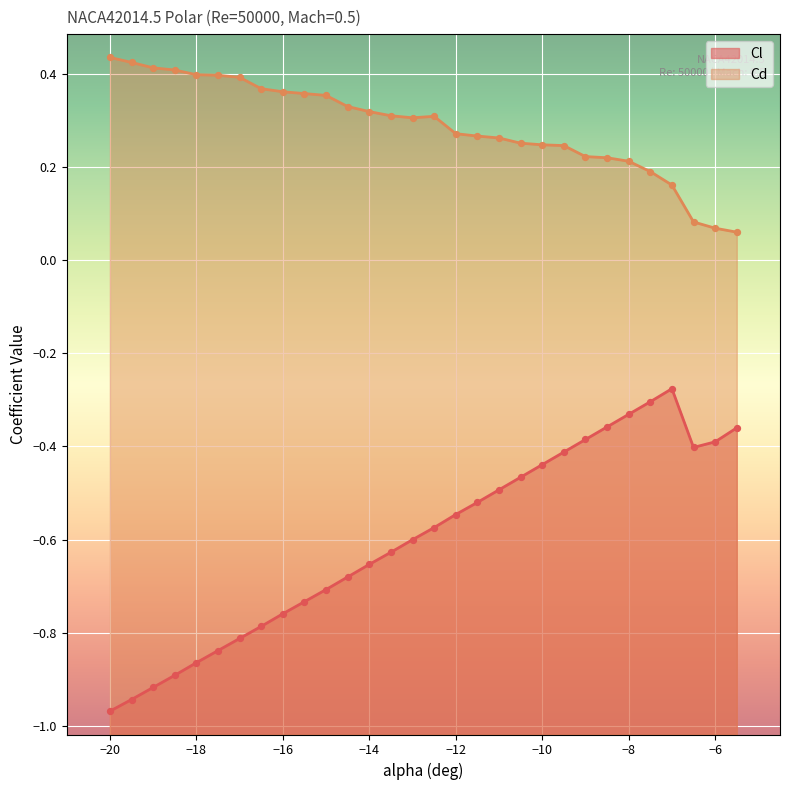

Is the value of Cd at -19.5 greater than the value of Cl at -14?

Yes